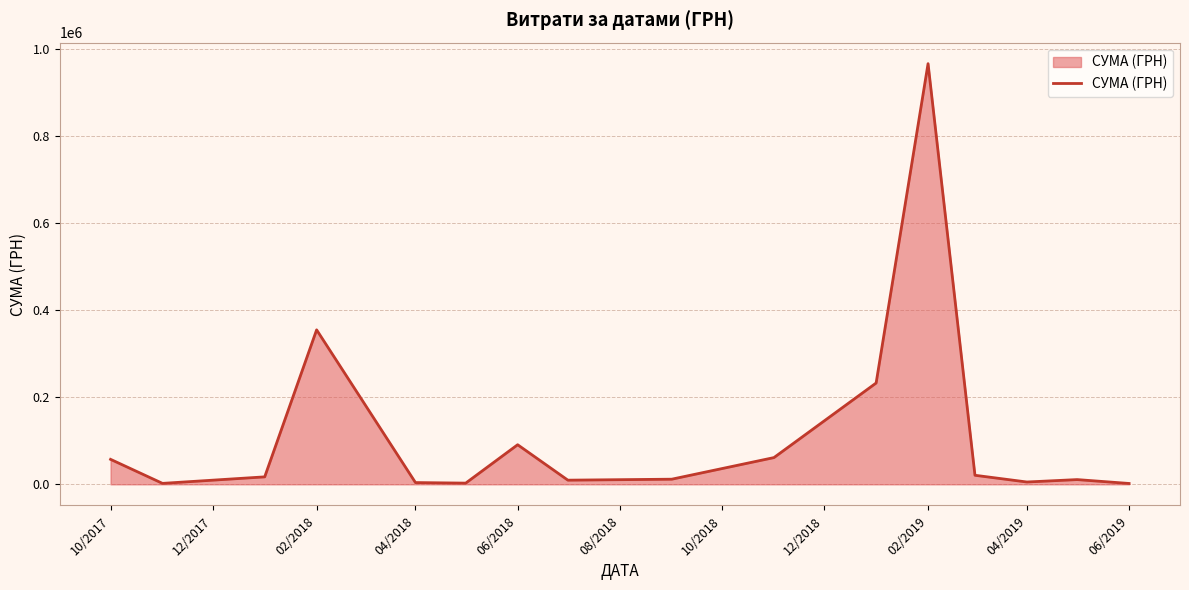

What is the maximum value shown in the chart?

967225.3